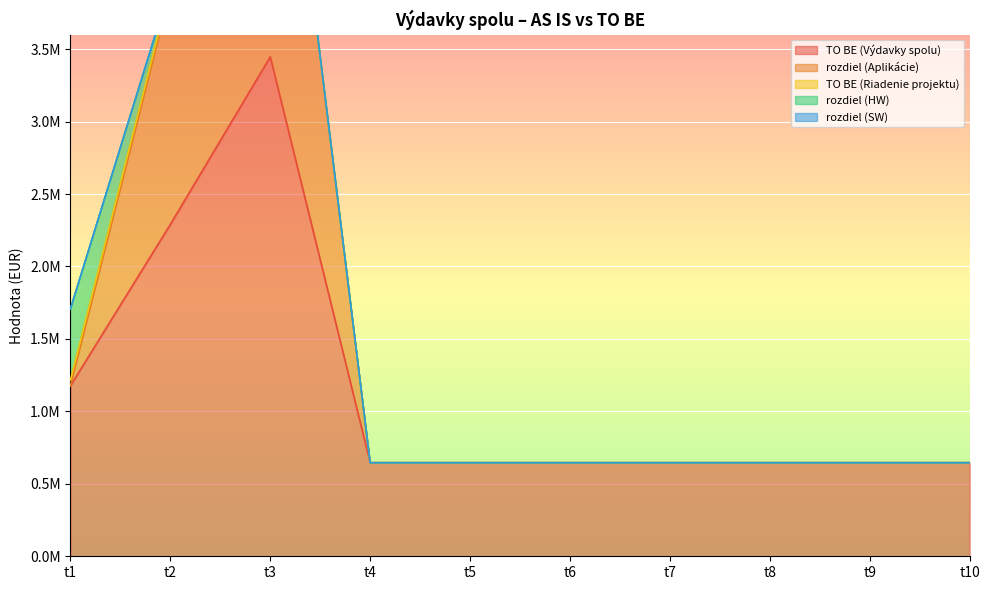

List the series in order of their peak value, lowest first.

rozdiel (SW), TO BE (Riadenie projektu), rozdiel (HW), rozdiel (Aplikácie), TO BE (Výdavky spolu)